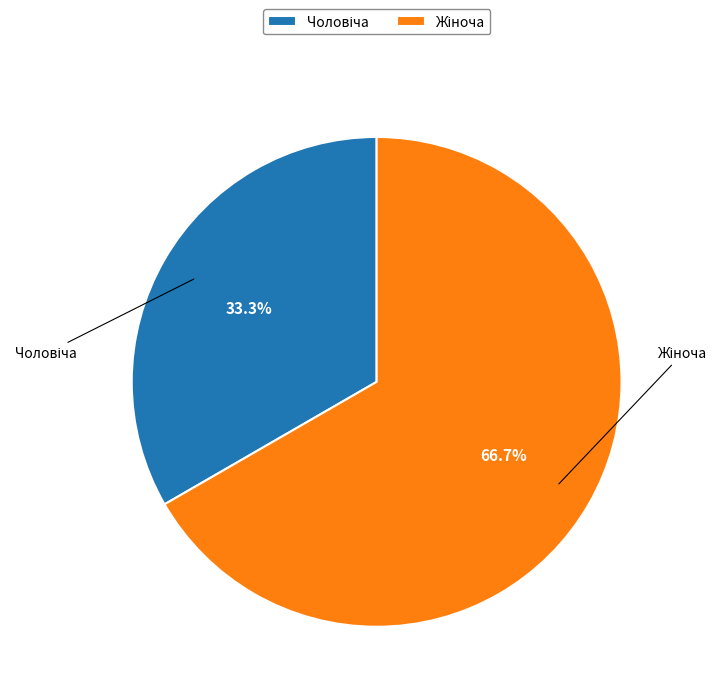

Does any single category account for the majority?

Yes